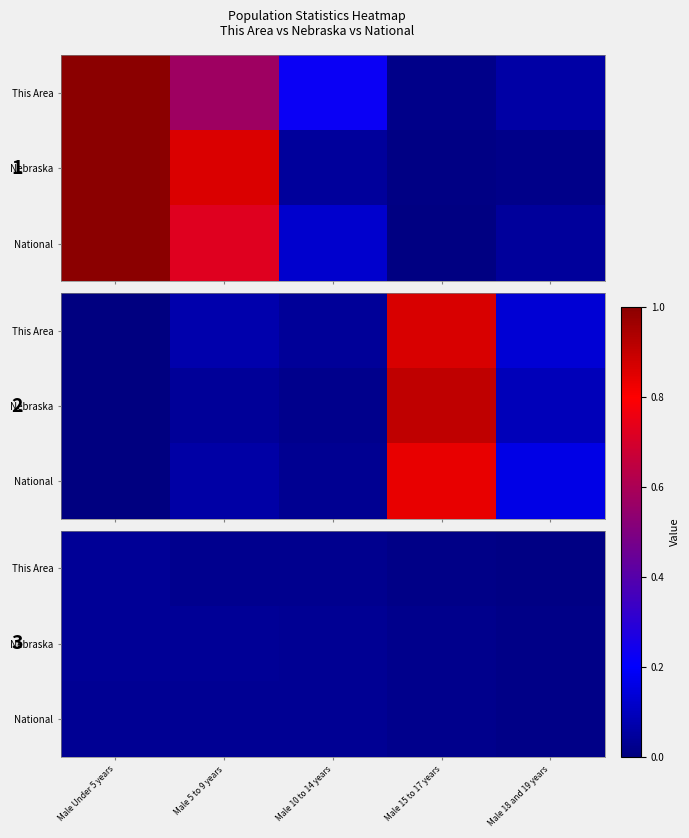

Which has a higher value, Male 18 and 19 years or Male Under 5 years?

Male Under 5 years